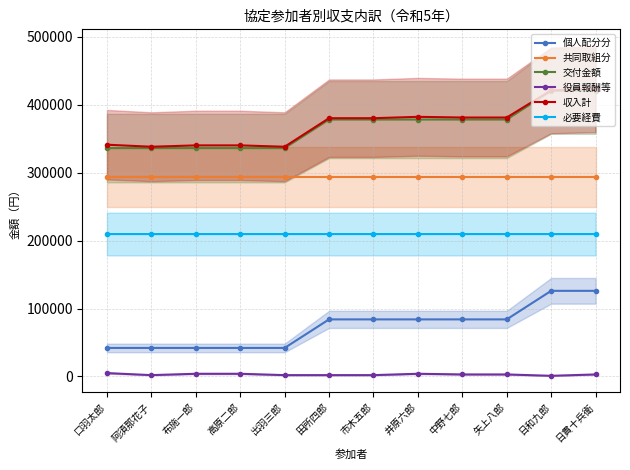

What is the sum of the 交付金額 values at 田所四郎 and 日和九郎?

798000